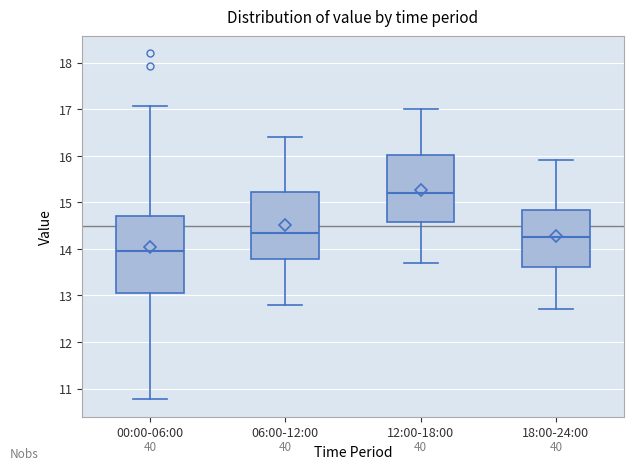

Which box is the tallest, from its lower edge to its upper edge?

00:00-06:00